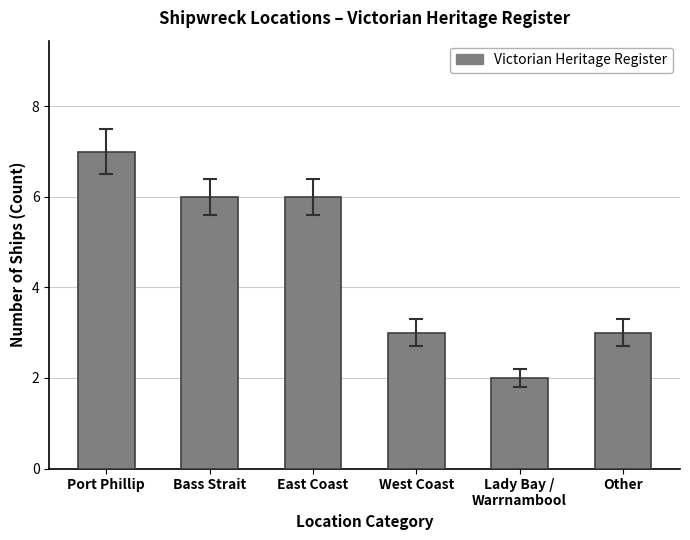

Which category has the lowest value across all series?

Lady Bay /
Warrnambool